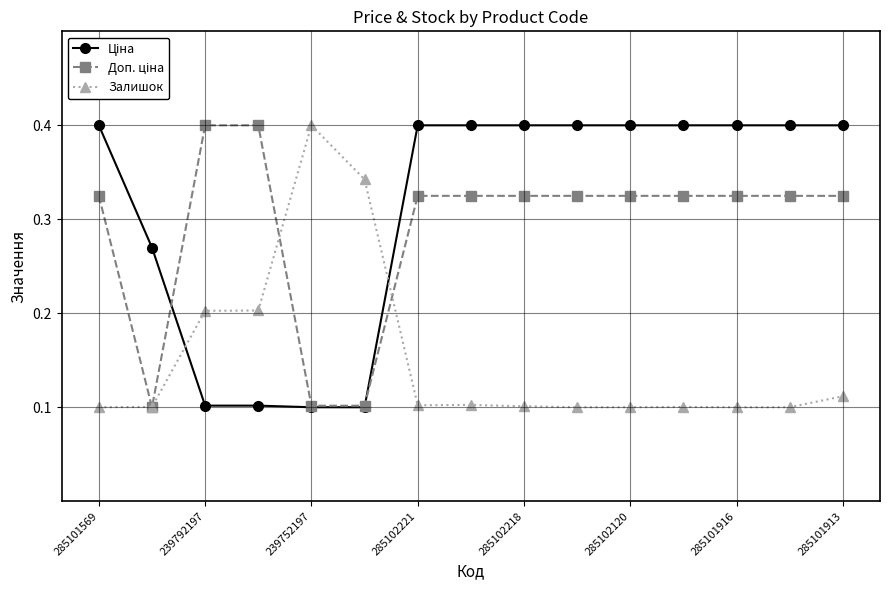

At how many categories does at least one series exceed 0?

15